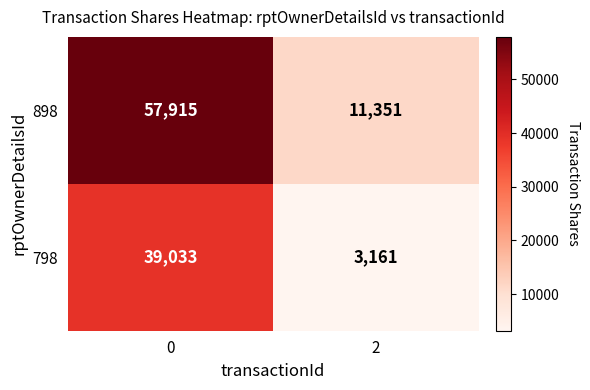

What is the difference between the maximum and minimum values in the 798 series?

35872